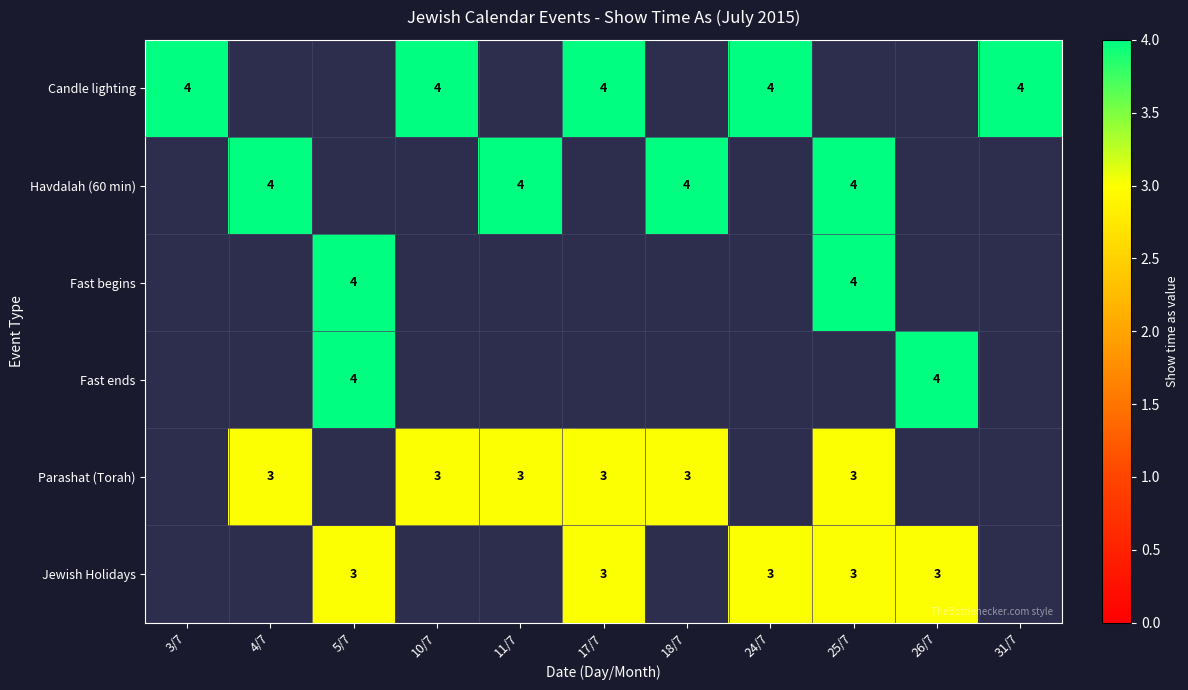

What is the sum of the Candle lighting values at 24/7 and 10/7?

8